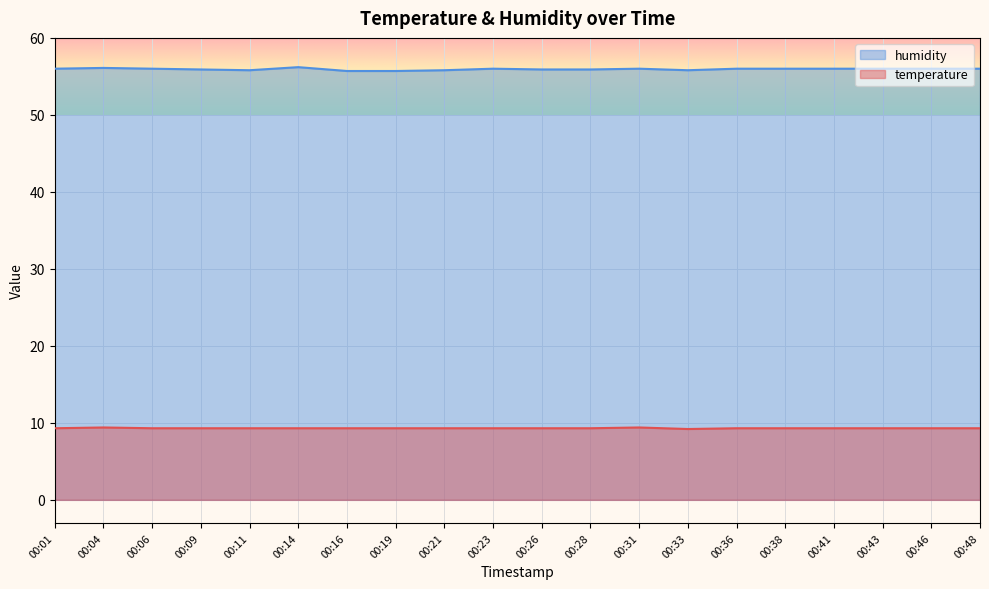

Which category has the lowest value across all series?

00:33